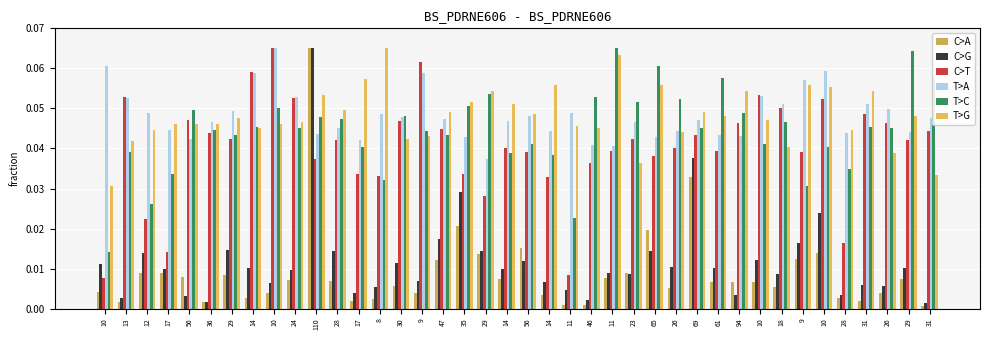

Count the T>A values in the range 0 to 1.

40